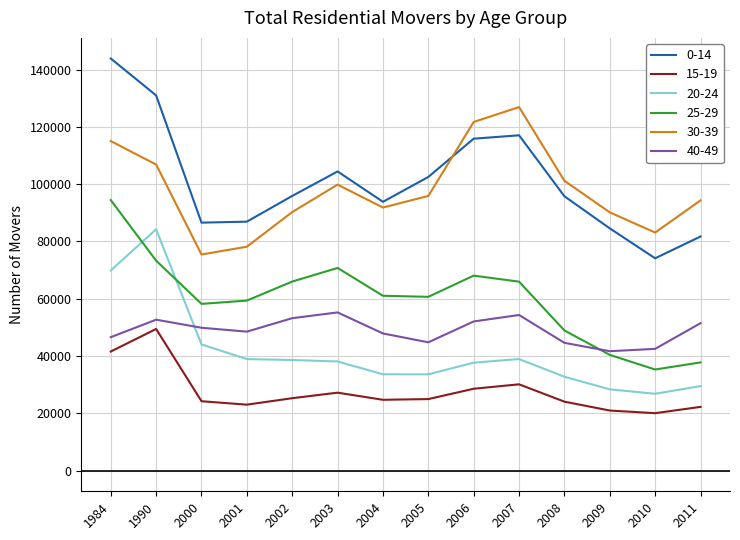

Where is the first local maximum for 0-14?

2003